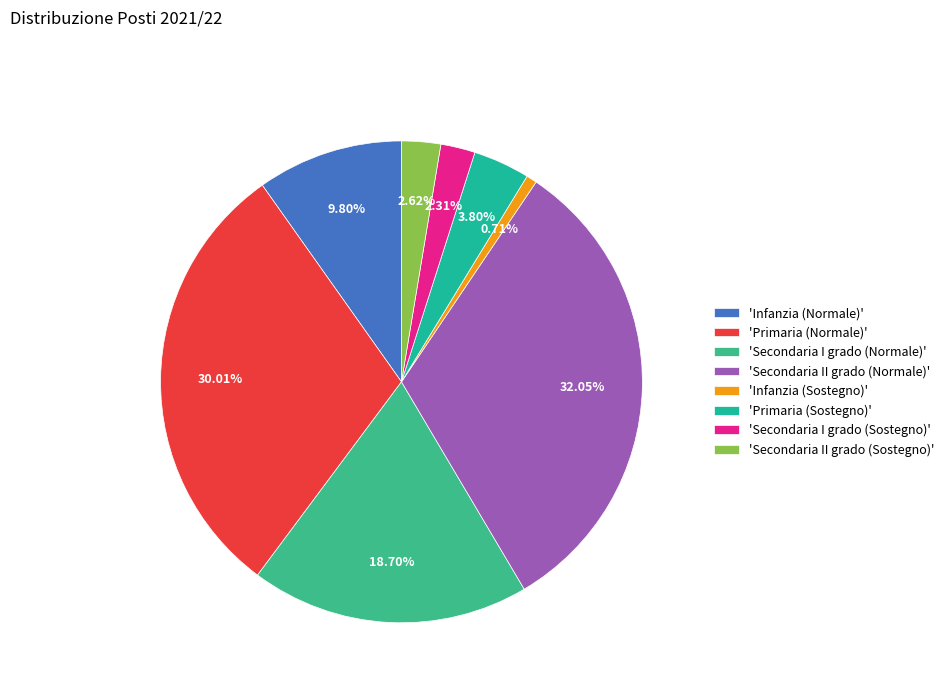

Rank the categories by value from highest to lowest.

Secondaria II grado (Normale), Primaria (Normale), Secondaria I grado (Normale), Infanzia (Normale), Primaria (Sostegno), Secondaria II grado (Sostegno), Secondaria I grado (Sostegno), Infanzia (Sostegno)